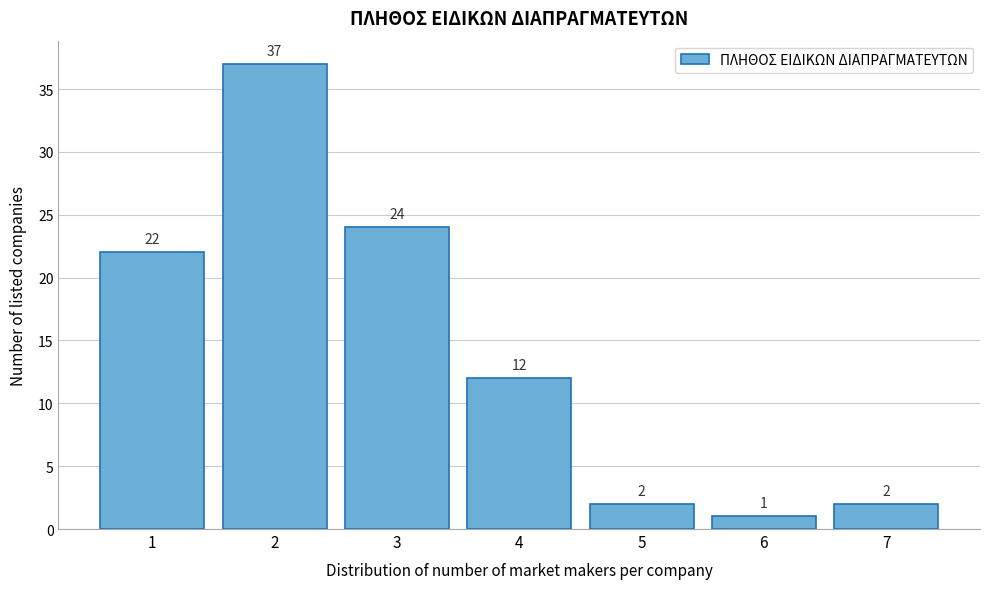

Reading right to left, transcribe all the data shown in this chart.

2	1	2	12	24	37	22